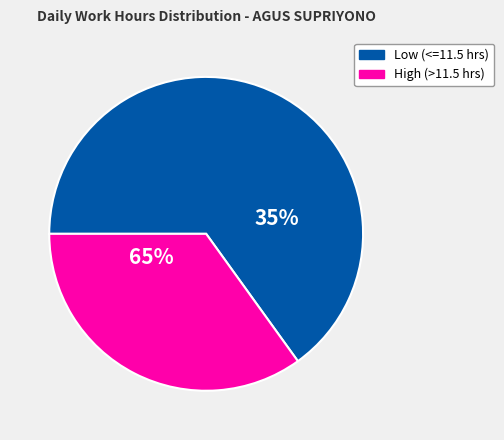

True or false: 16-Wed accounts for 1% of the total.

False